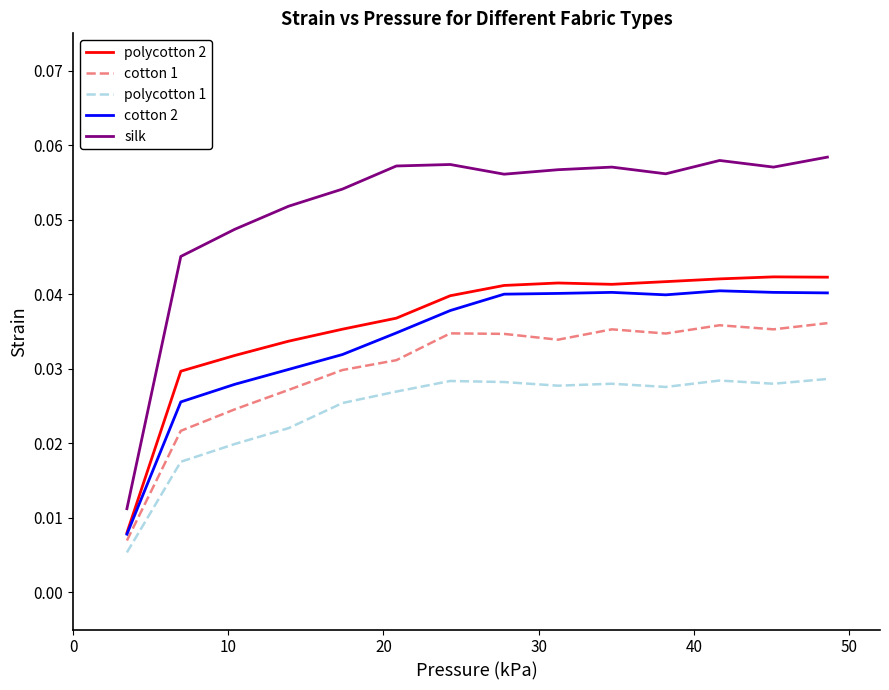

Which series has the widest spread of values?

silk